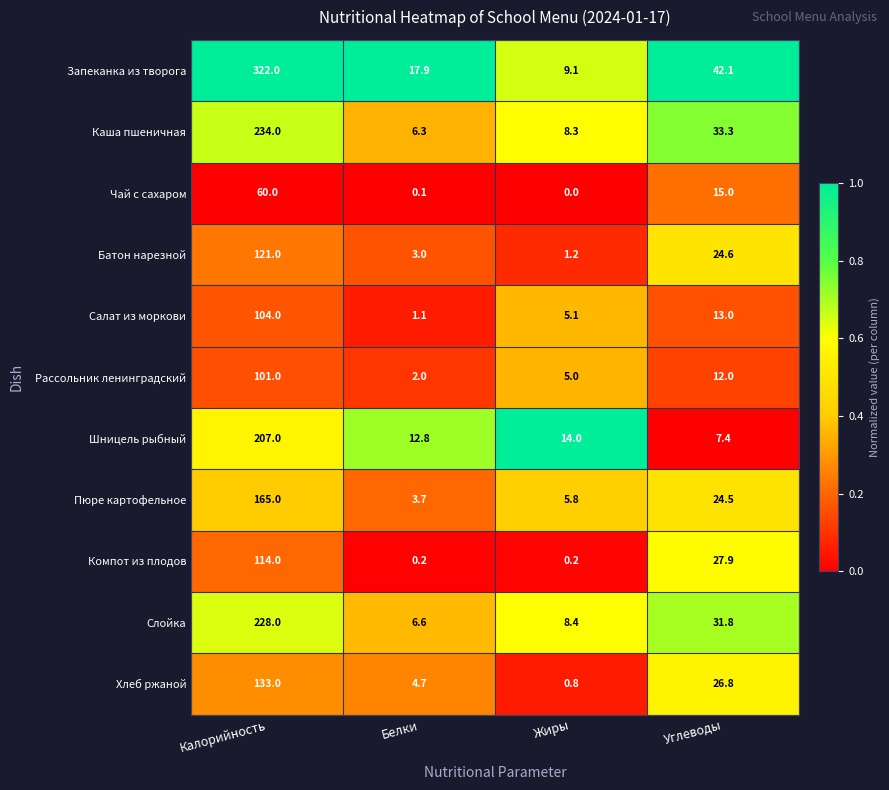

Rank the series by their maximum value, from highest to lowest.

Запеканка из творога, Каша пшеничная, Слойка, Шницель рыбный, Пюре картофельное, Хлеб ржаной, Батон нарезной, Компот из плодов, Салат из моркови, Рассольник ленинградский, Чай с сахаром